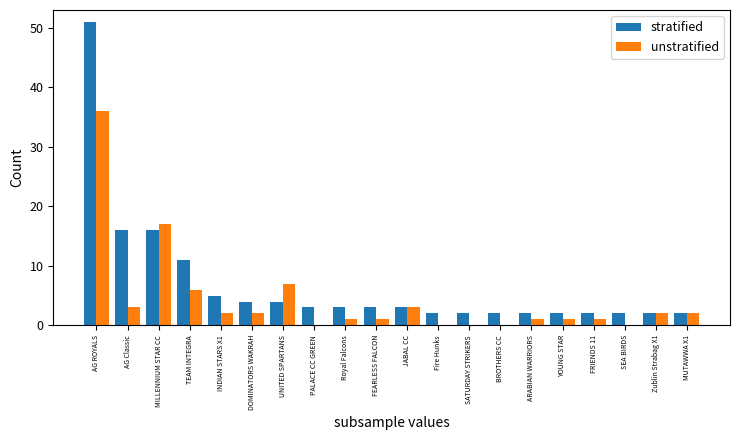

How many data points does each series have?

20